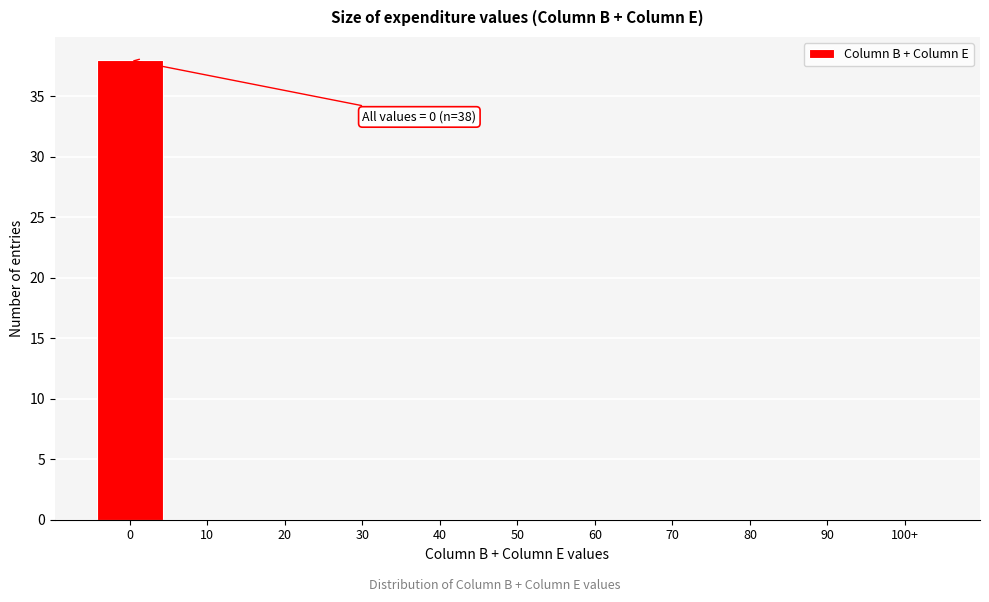

Reading right to left, extract all data points from this chart.

100+=0	90=0	80=0	70=0	60=0	50=0	40=0	30=0	20=0	10=0	0=38